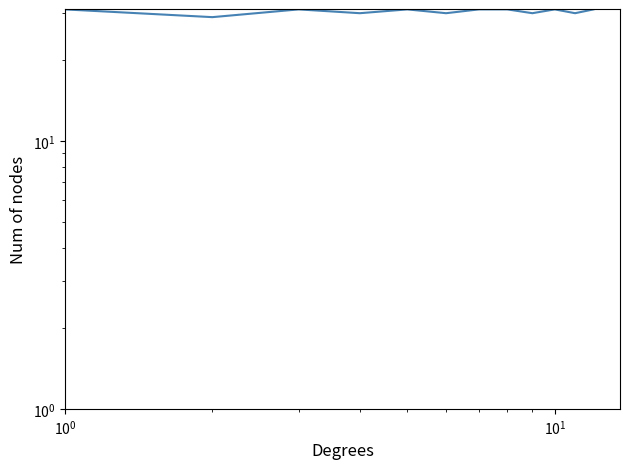

Count the values in the range 30 to 31.

11